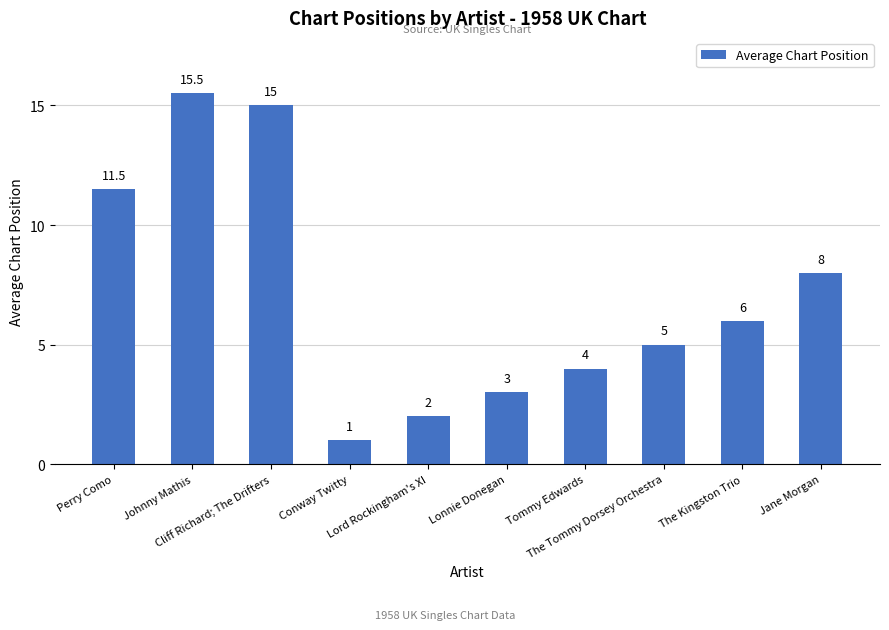

Reading left to right, list all the values displayed in this chart.

11.5	15.5	15.0	1.0	2.0	3.0	4.0	5.0	6.0	8.0